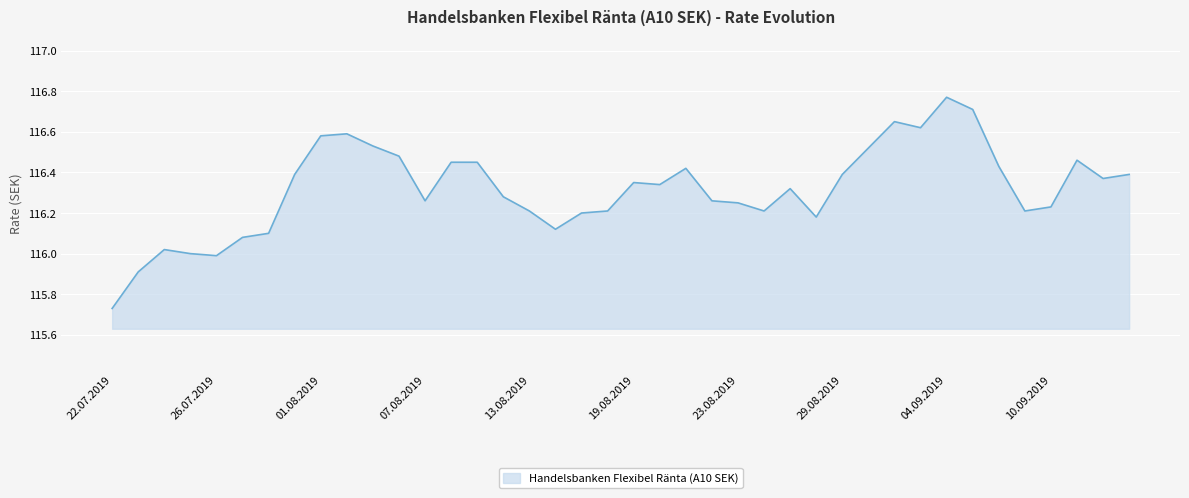

What is the difference between the maximum and minimum values?

1.0